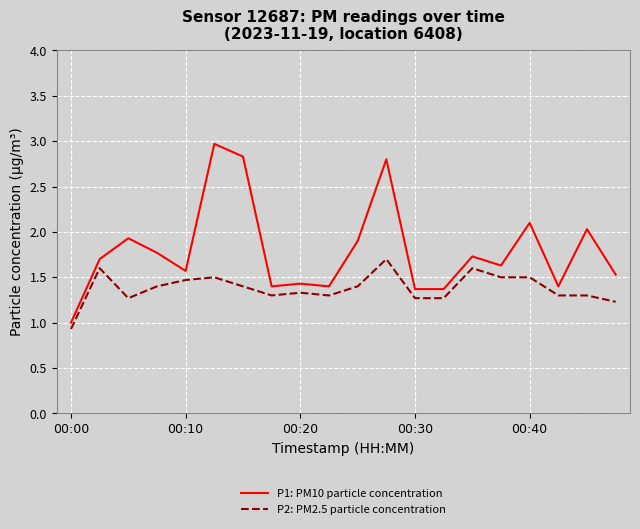

What is the difference between the maximum and minimum values in the P2: PM2.5 particle concentration series?

0.8